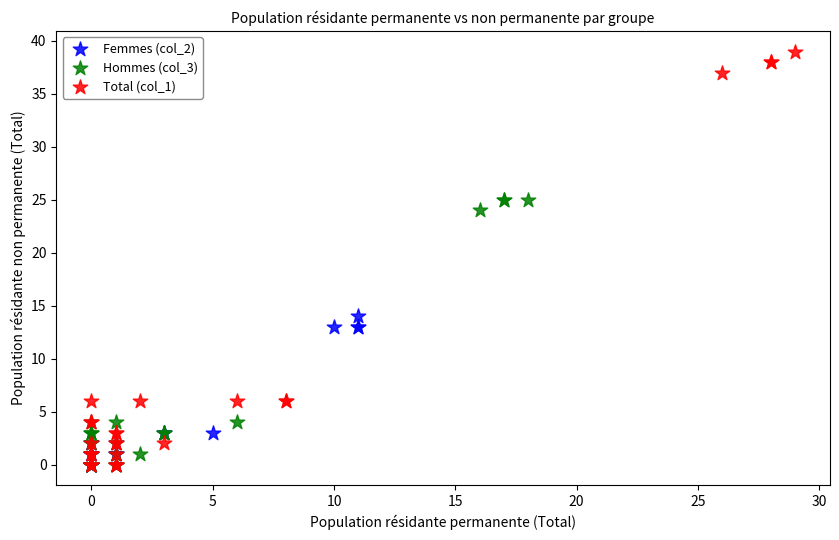

Which series reaches the maximum Y coordinate?

Total (col_1)